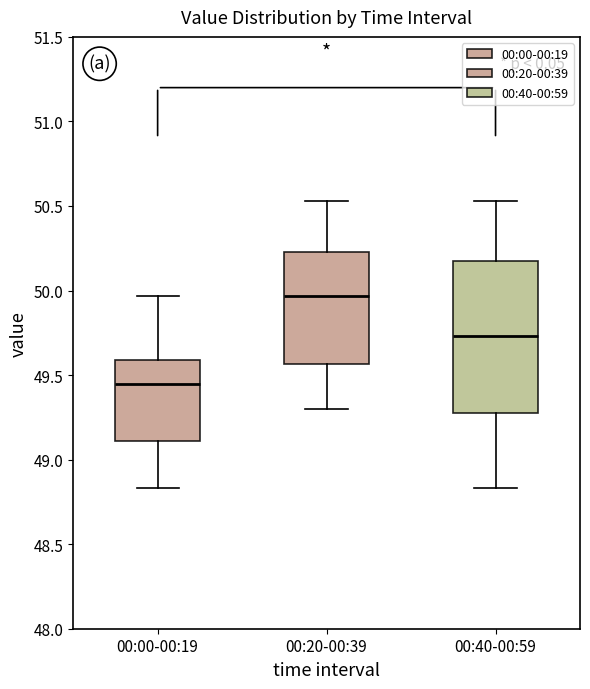

Which box is the tallest, from its lower edge to its upper edge?

00:40-00:59